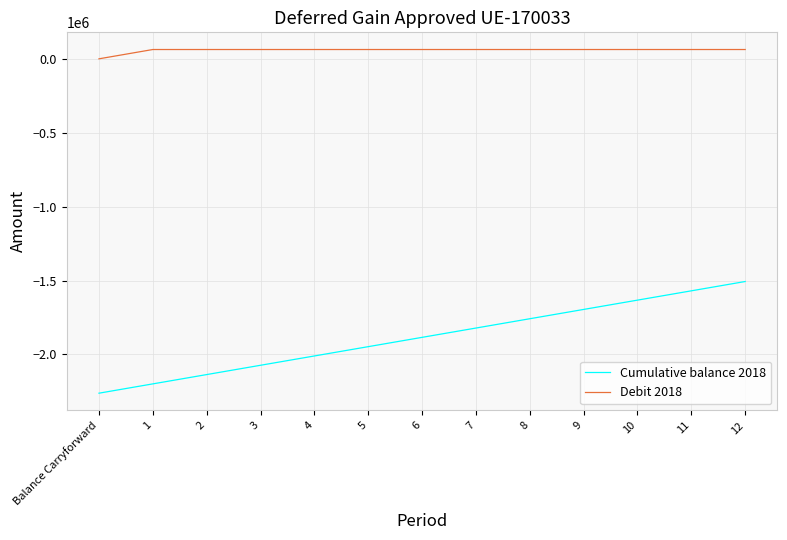

True or false: Debit 2018 and Cumulative balance 2018 cross at least once.

False